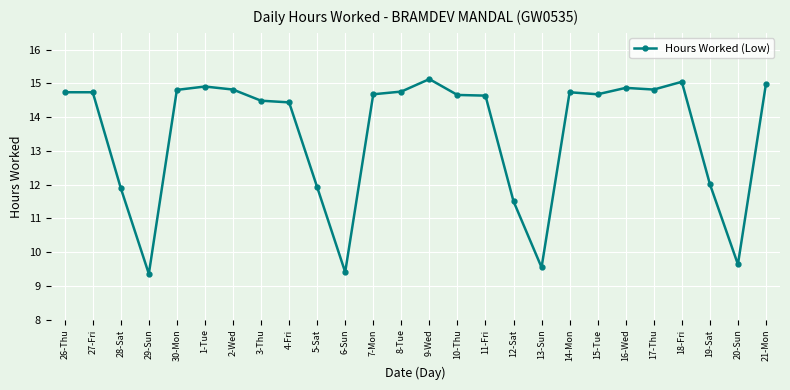

What is the sum of the values at 5-Sat and 15-Tue?

26.6